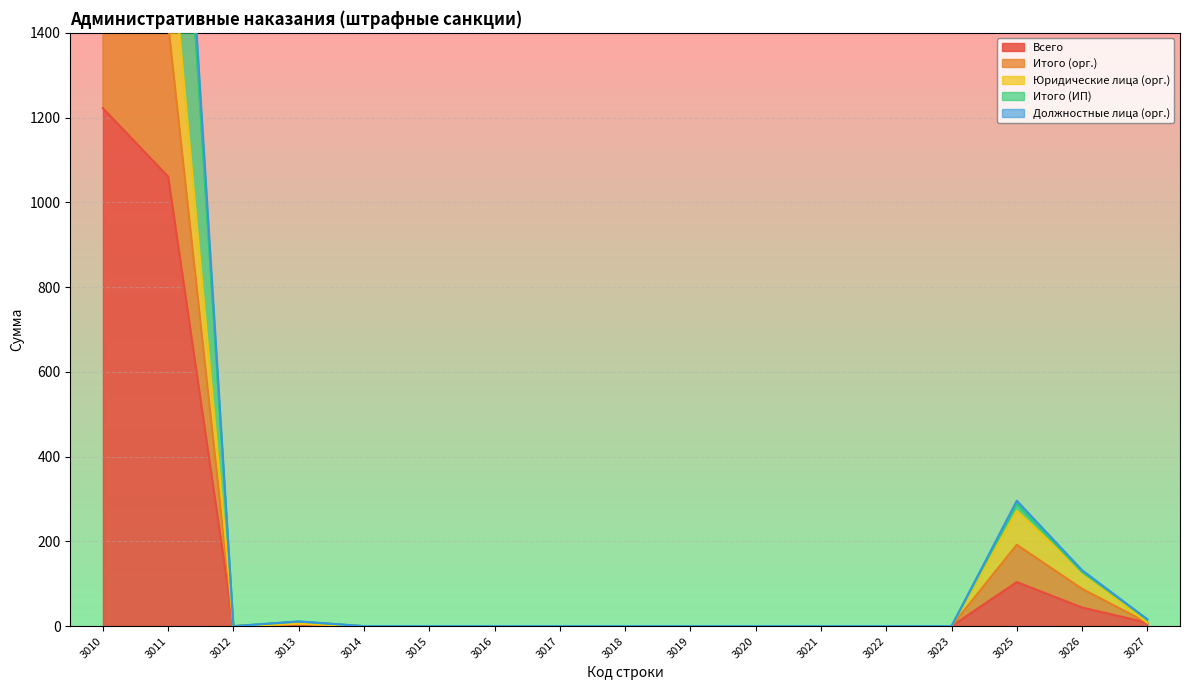

What is the difference between the second highest and minimum values in the Итого (ИП) series?

2481.2